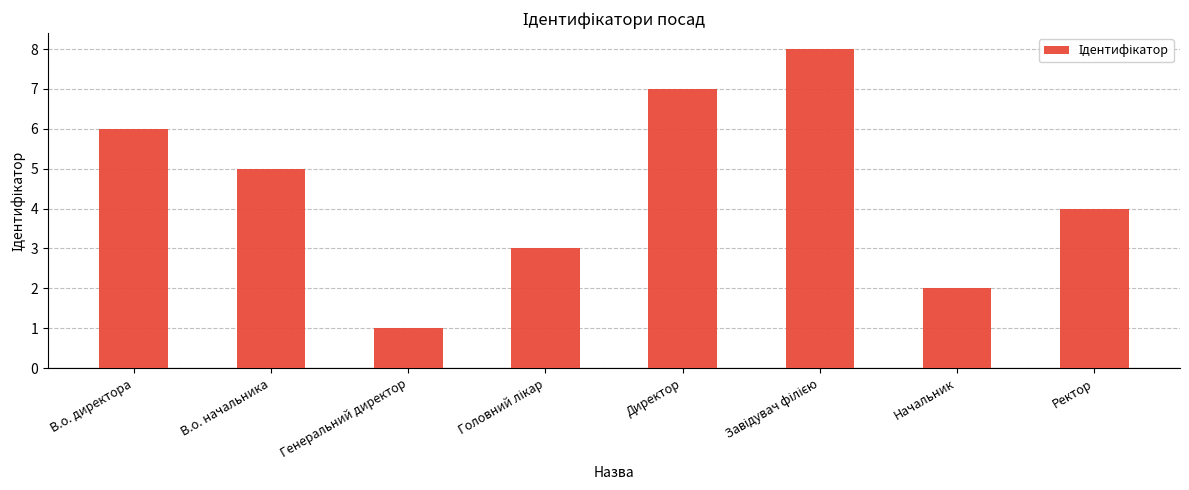

What is the smallest value displayed?

1